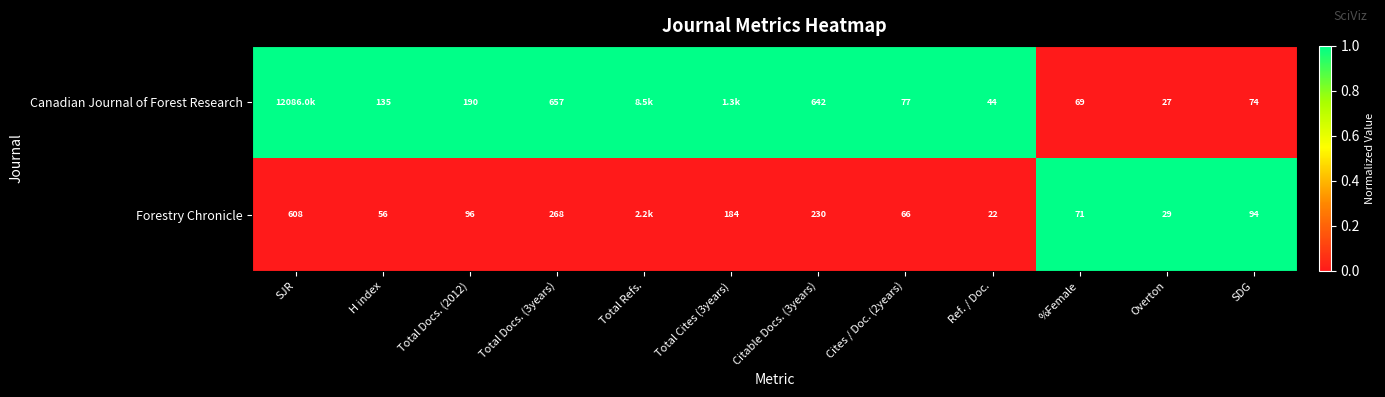

What is the difference between the Forestry Chronicle values at Overton and Ref. / Doc.?

7